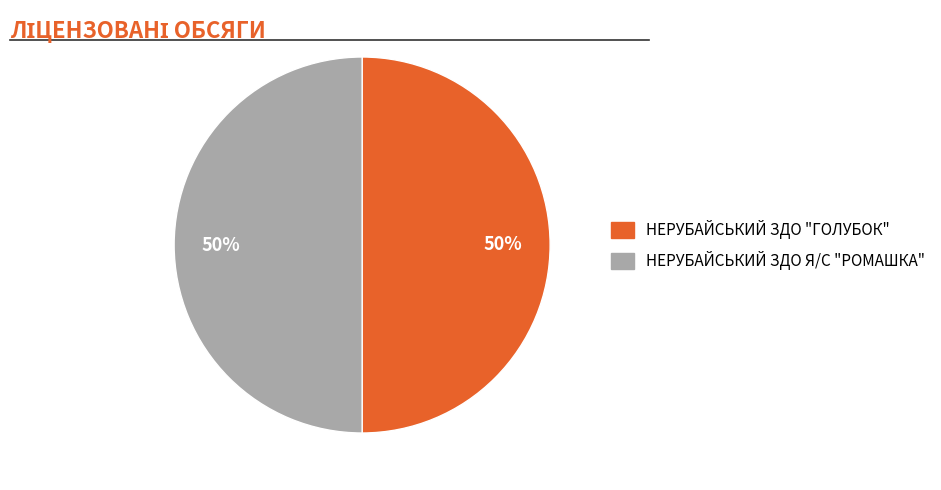

True or false: НЕРУБАЙСЬКИЙ ЗДО "ГОЛУБОК" accounts for 42% of the total.

False